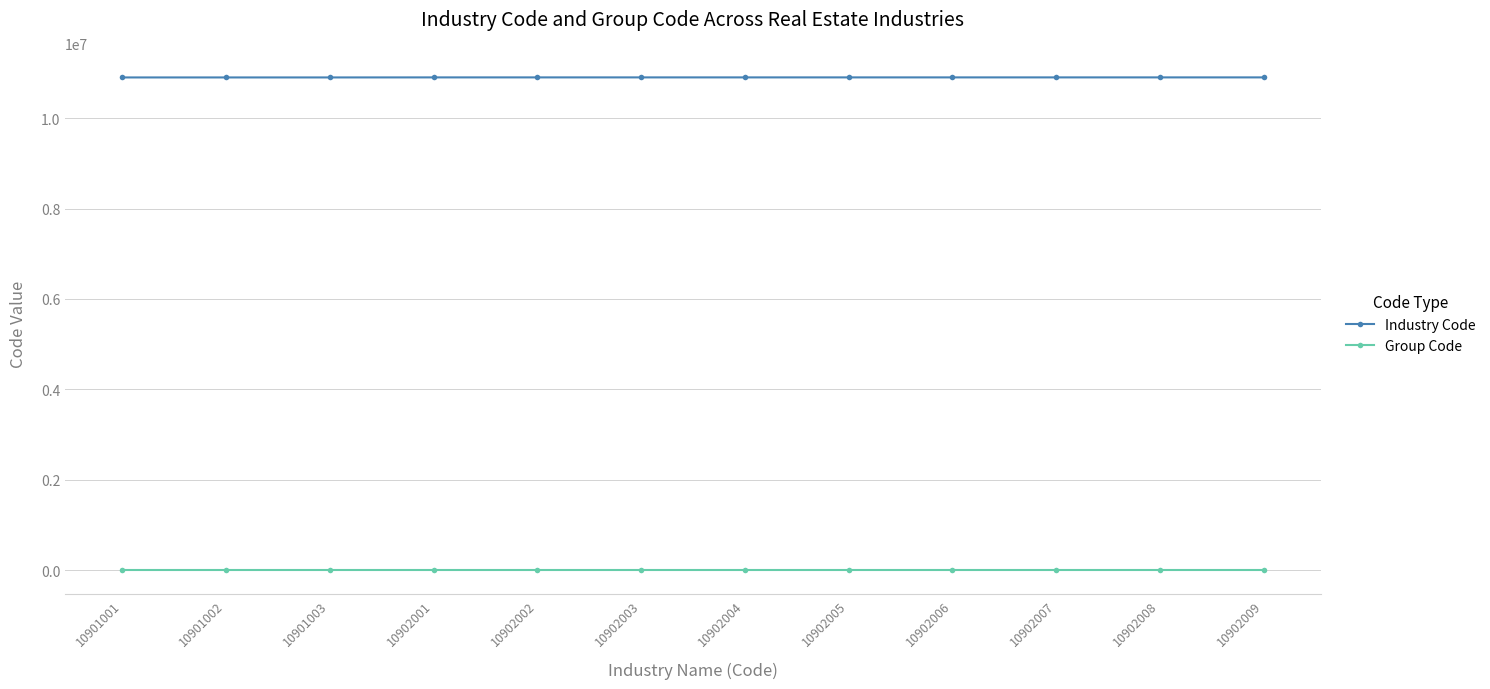

True or false: Group Code and Industry Code cross at least once.

False